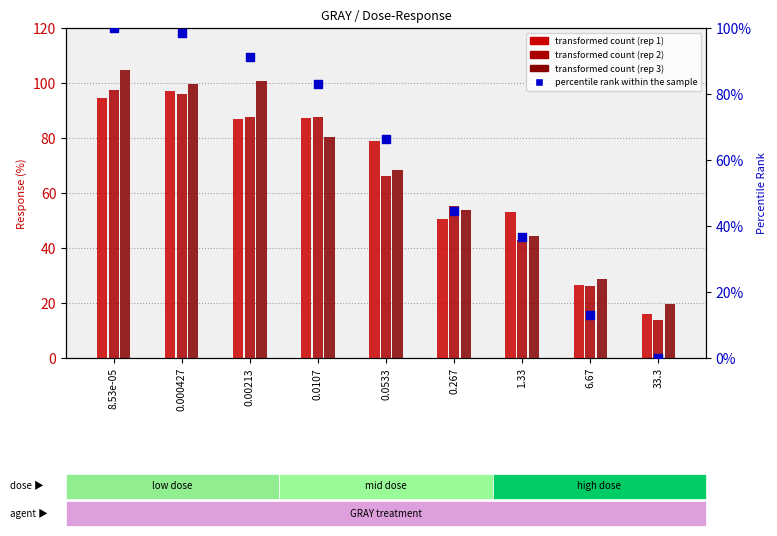

Which series has the largest total across all categories?

GRAY rep 3